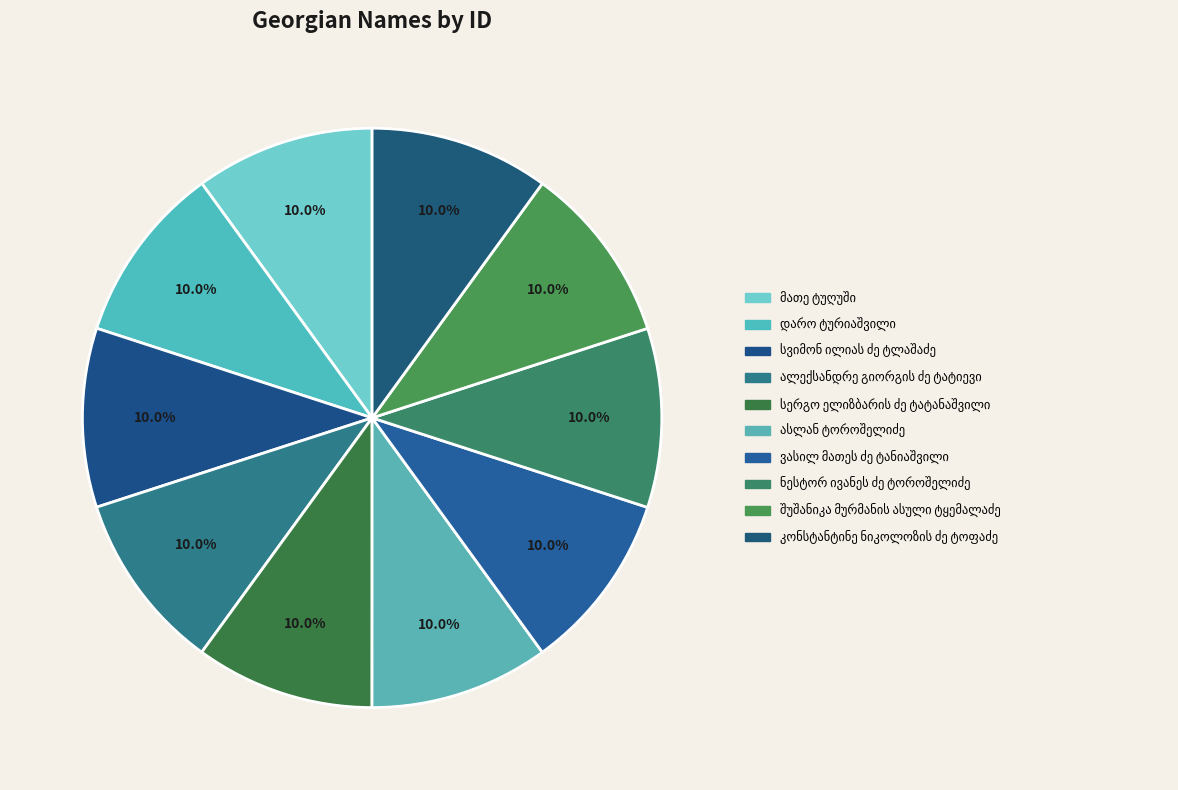

Count the number of slices in the pie.

10